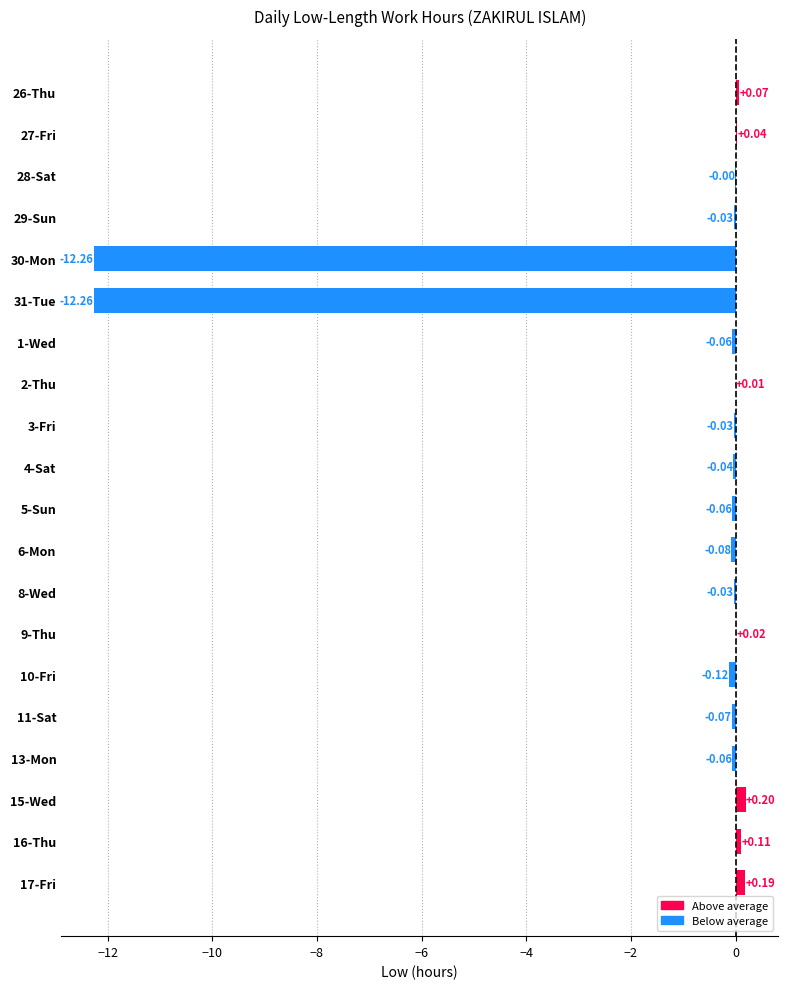

What is the sum of all values?

-24.5